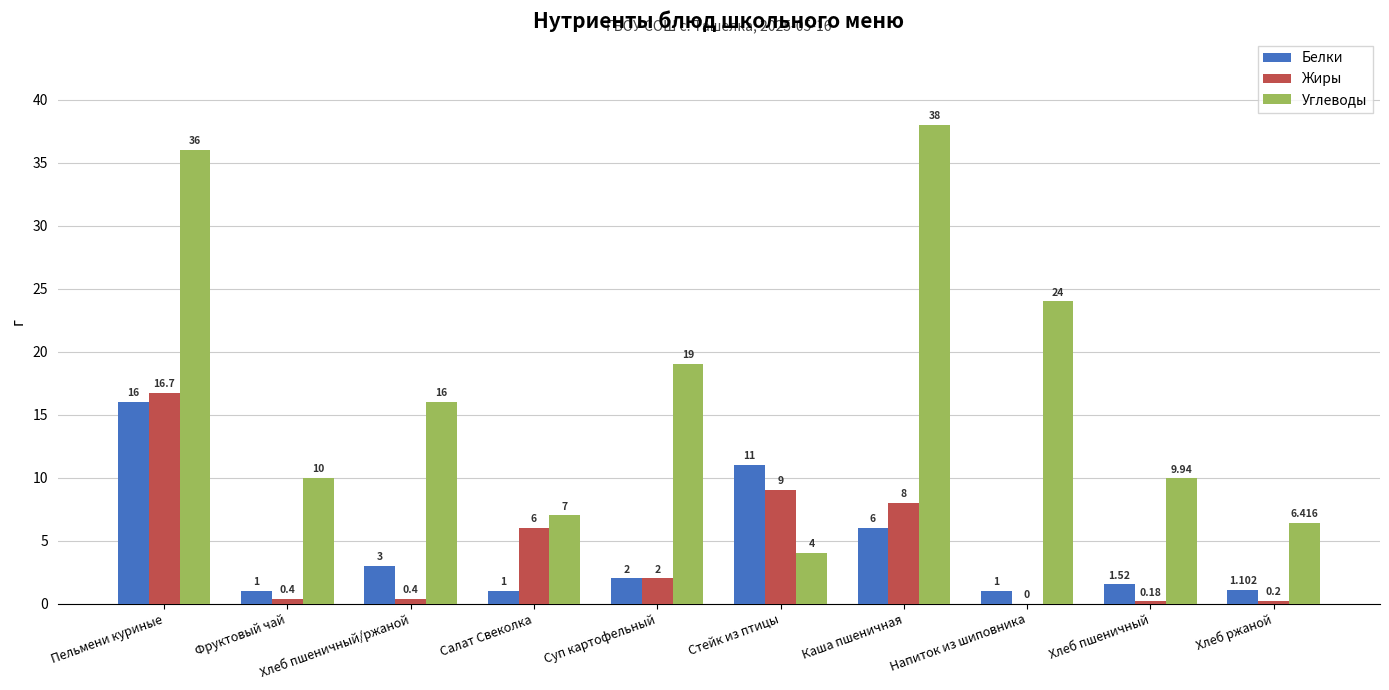

At which category is the sum across all series the highest?

Пельмени куриные